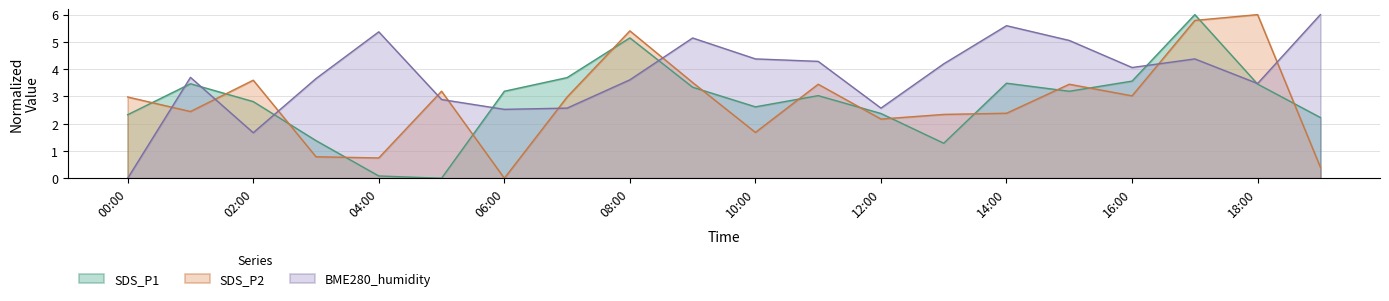

How many lines are shown in the chart?

3